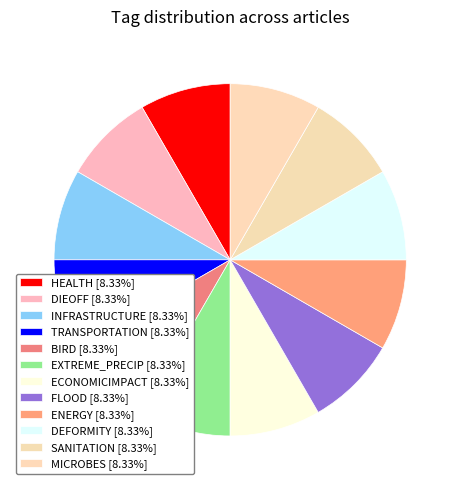

How many segments does this pie chart have?

12